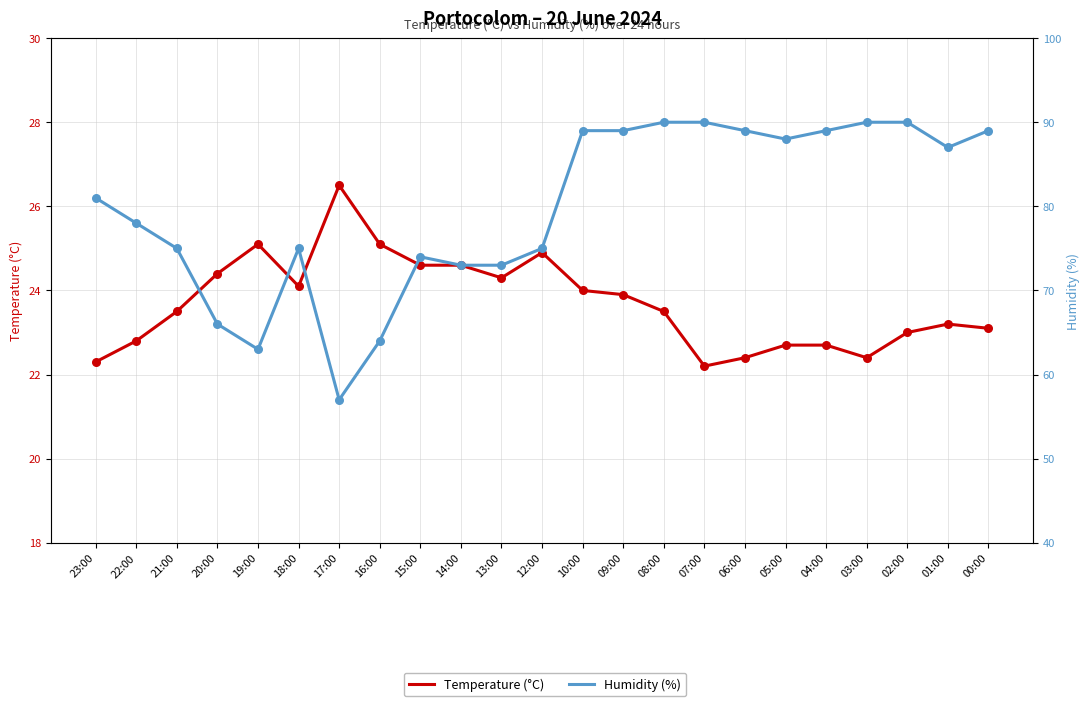

Which series has the largest Y range (max minus min)?

Humidity (%)